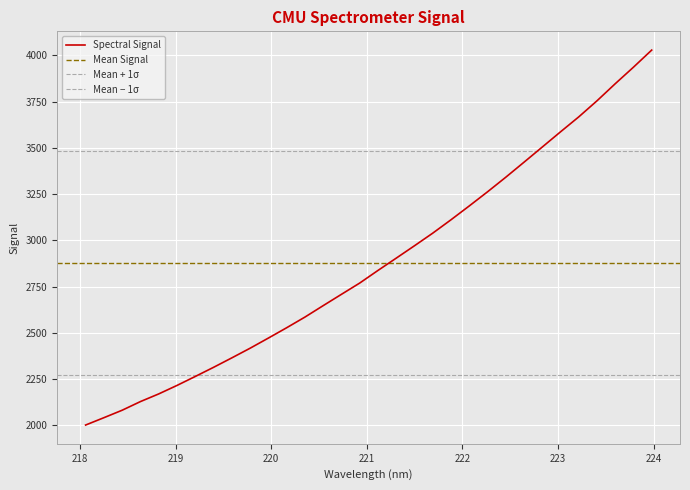

The chart shows a value of 3579.3 at 218.8244. True or false?

False